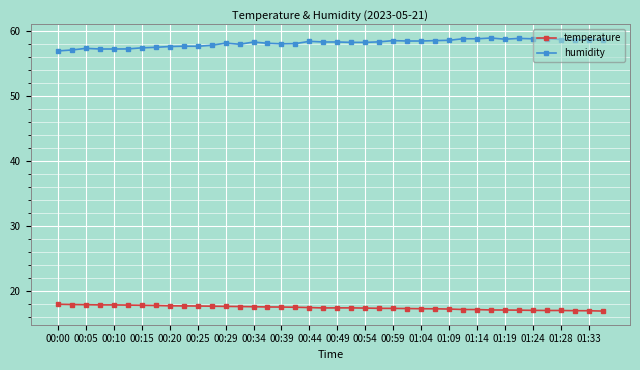

List the series in order of their overall mean, highest first.

humidity, temperature